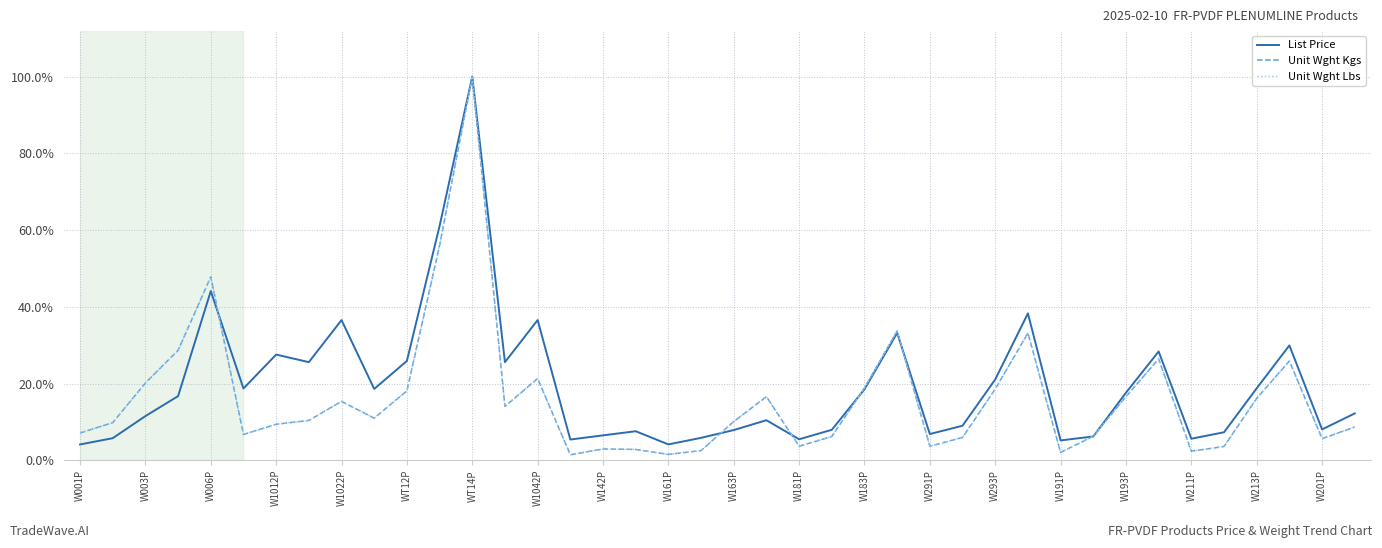

What is the highest value of the Unit Wght Kgs series?

1.0